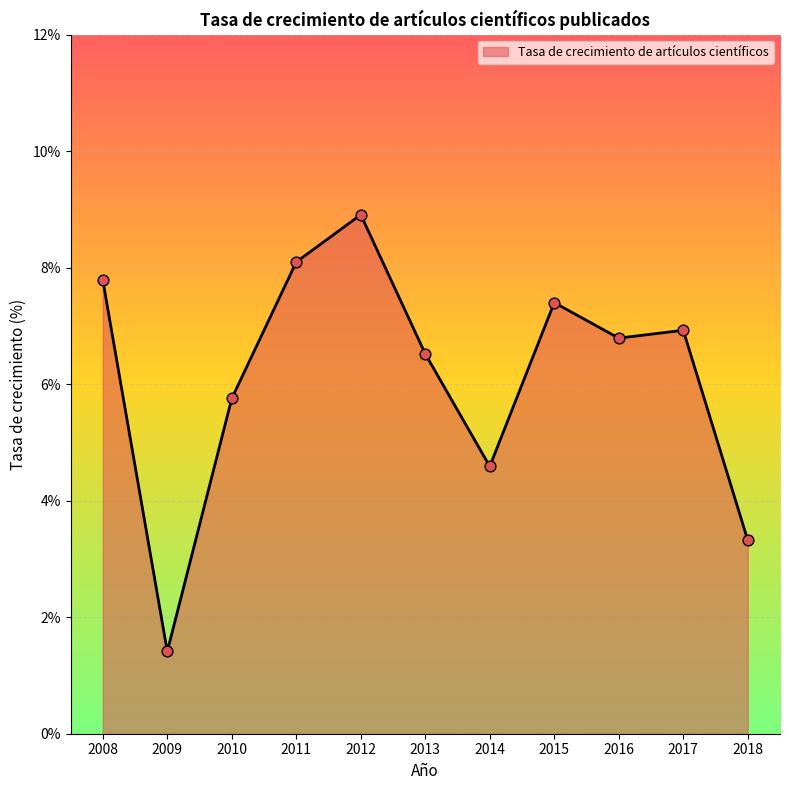

What is the ratio of the value at 2016 to the value at 2008?

0.9